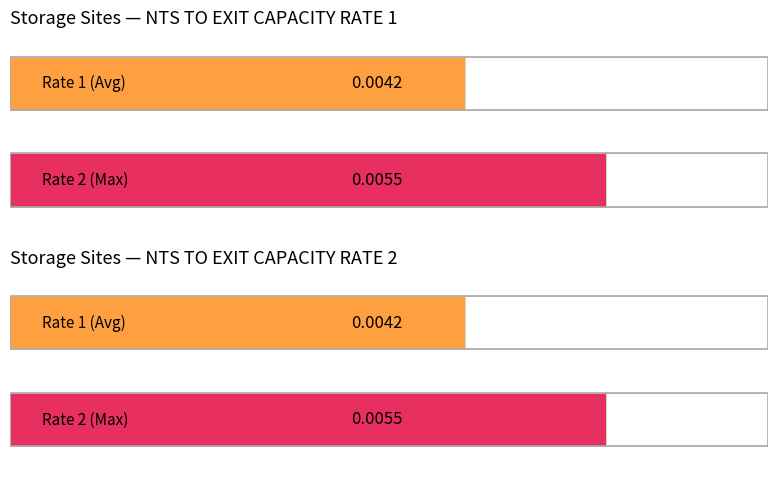

How many groups of bars are there?

2